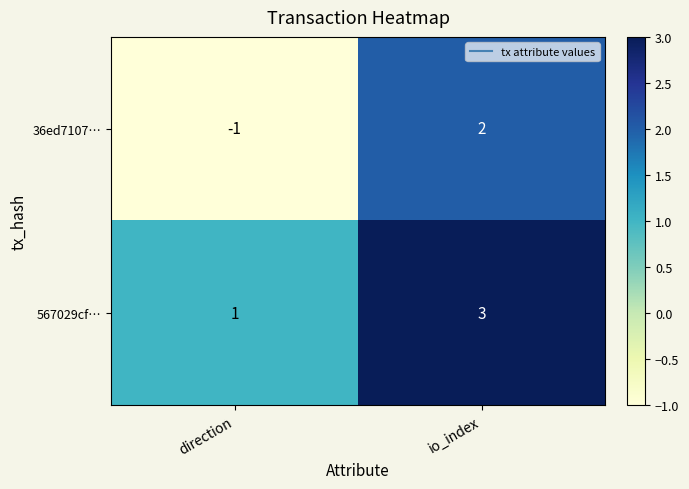

What is the difference between the maximum and minimum values in the 36ed7107… series?

3